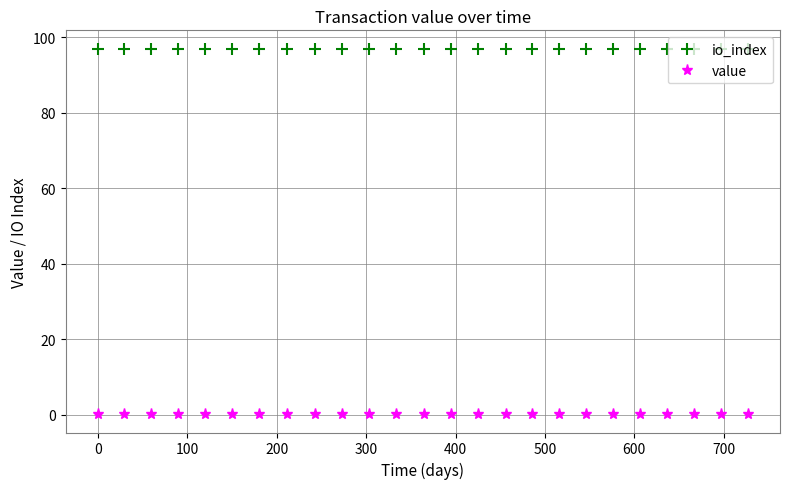

Rank the series by their average value, from lowest to highest.

value, io_index